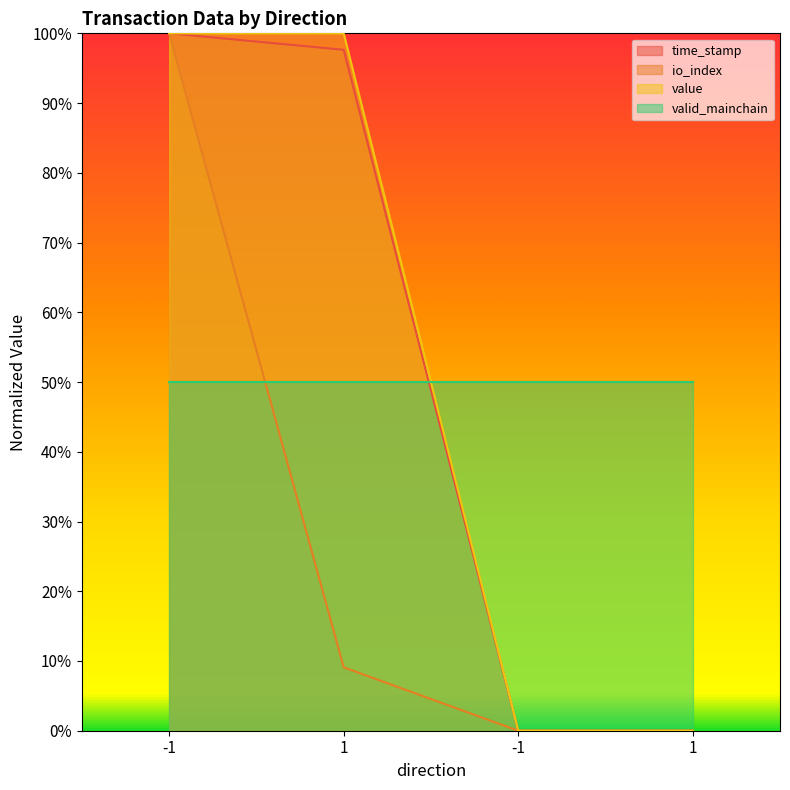

What is the difference between the second highest and second lowest values in the value series?

1.0